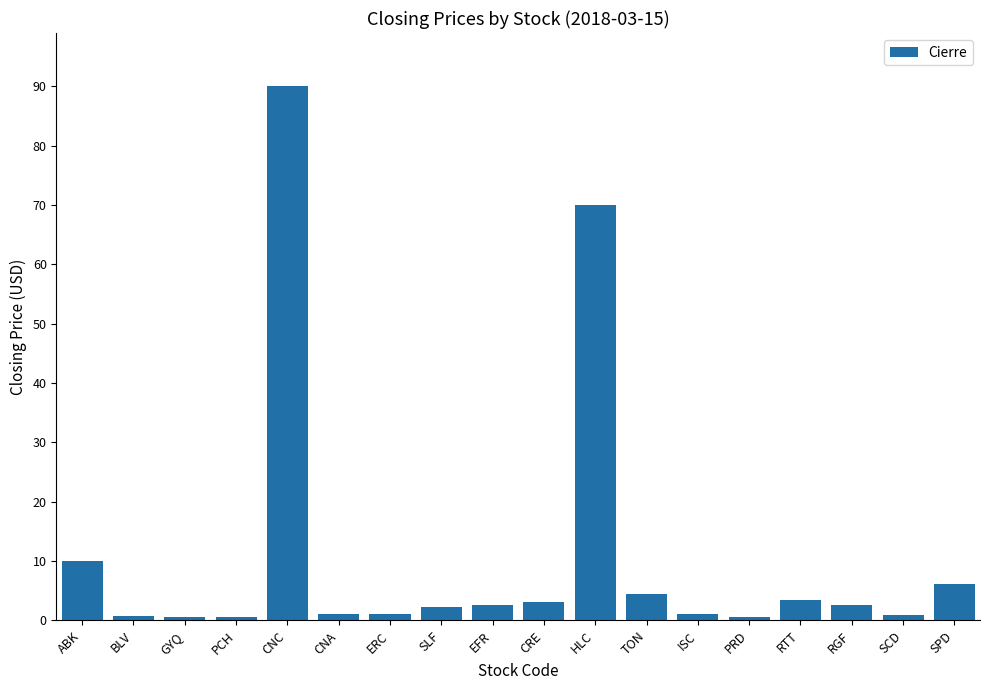

What is the sum of the values at ERC and PRD?

1.6